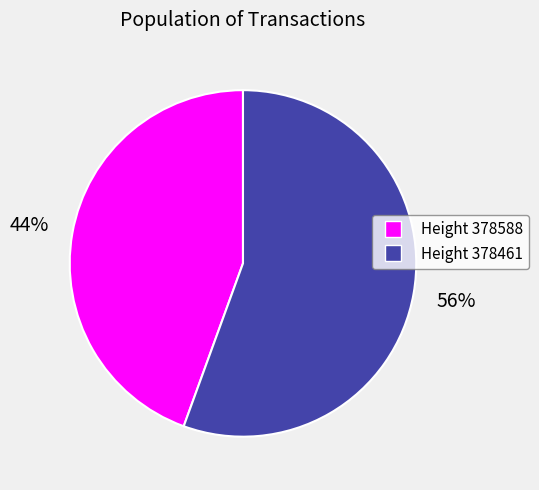

Count the number of slices in the pie.

2